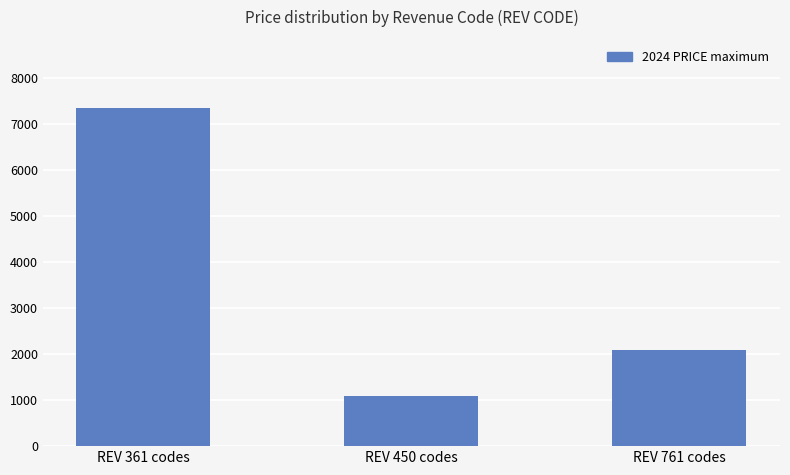

What is the label of the 1st bar from the right?

REV 761 codes